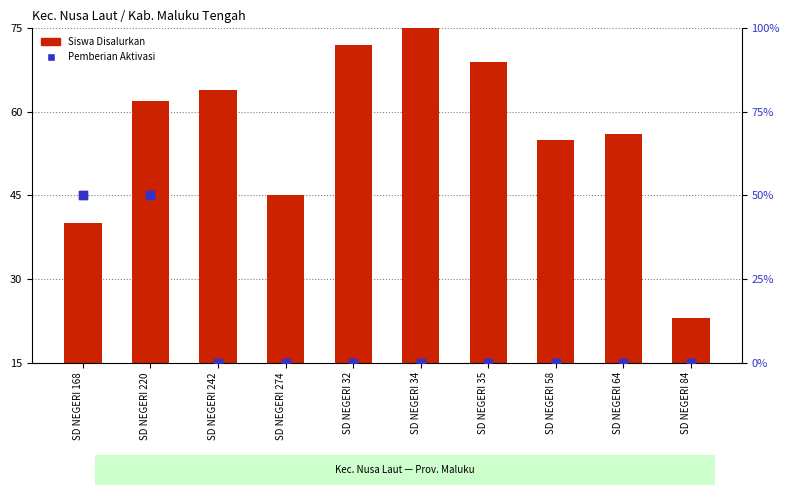

What is the total value across all series at SD NEGERI 32?

57